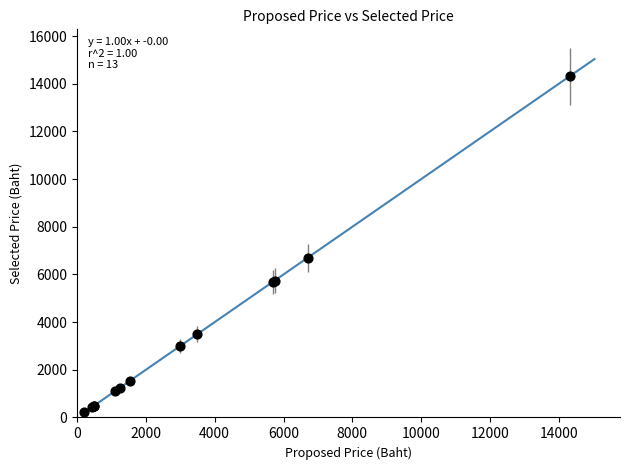

What Y value in the scatter plot is closest to 7265?

6699.0